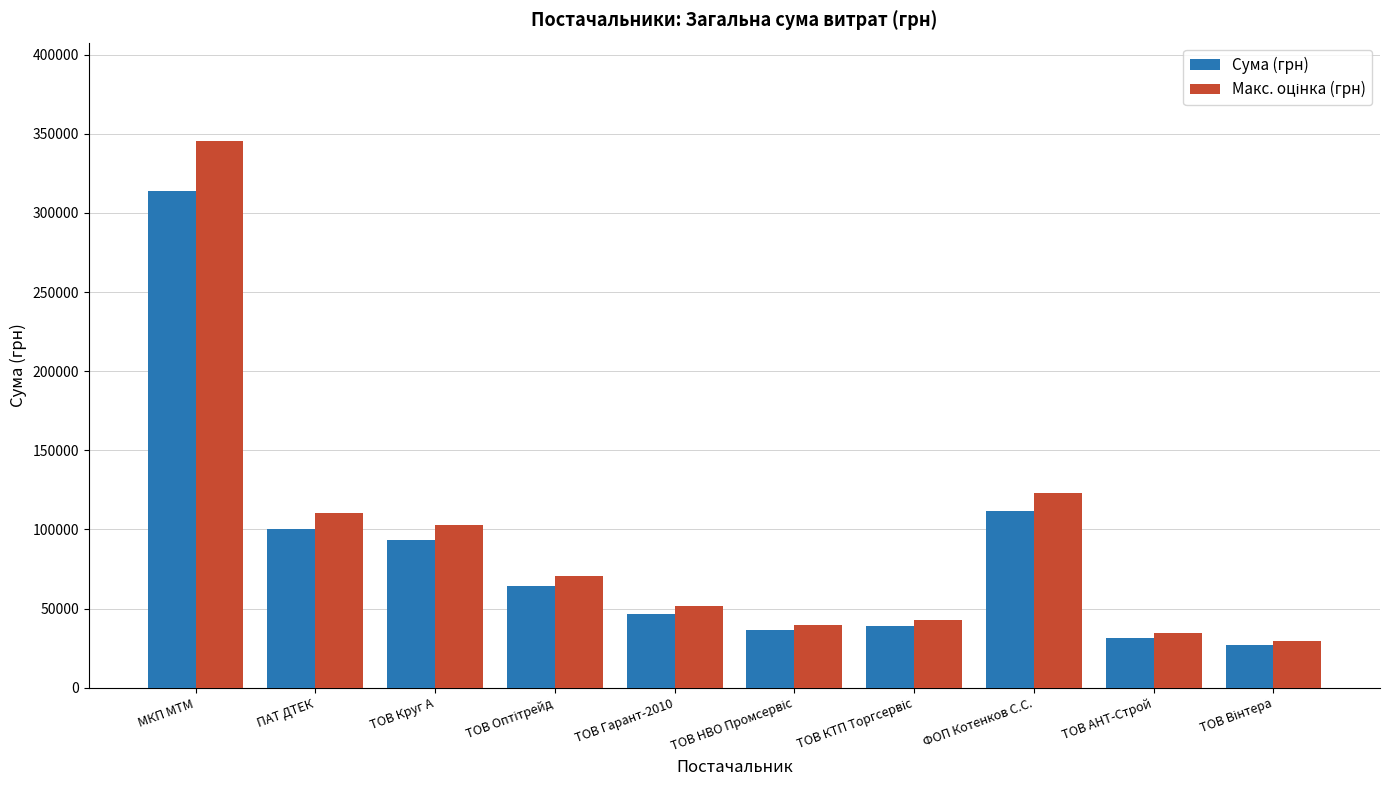

What is the total value across all series at МКП МТМ?

659446.1